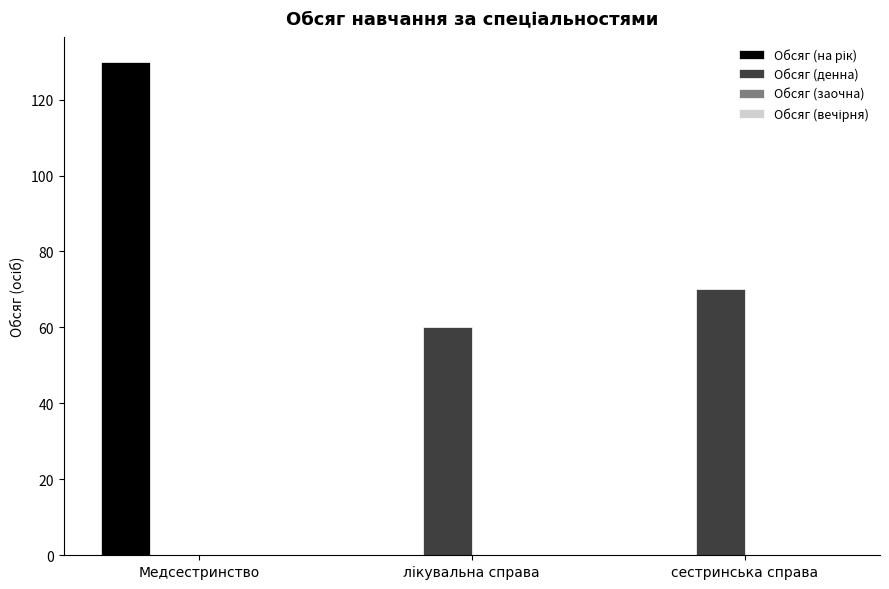

At which category is the sum across all series the highest?

Медсестринство